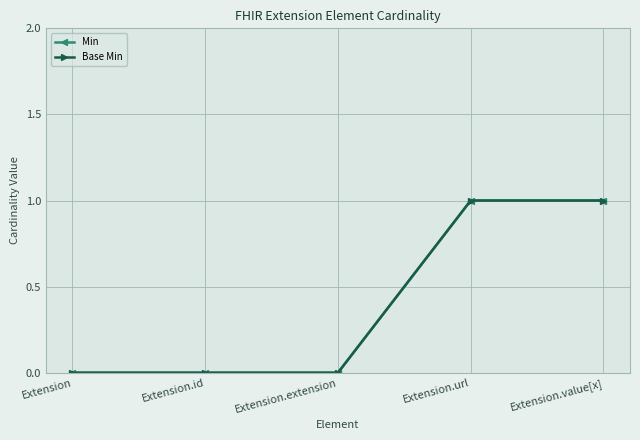

Does the chart have visible grid lines?

Yes